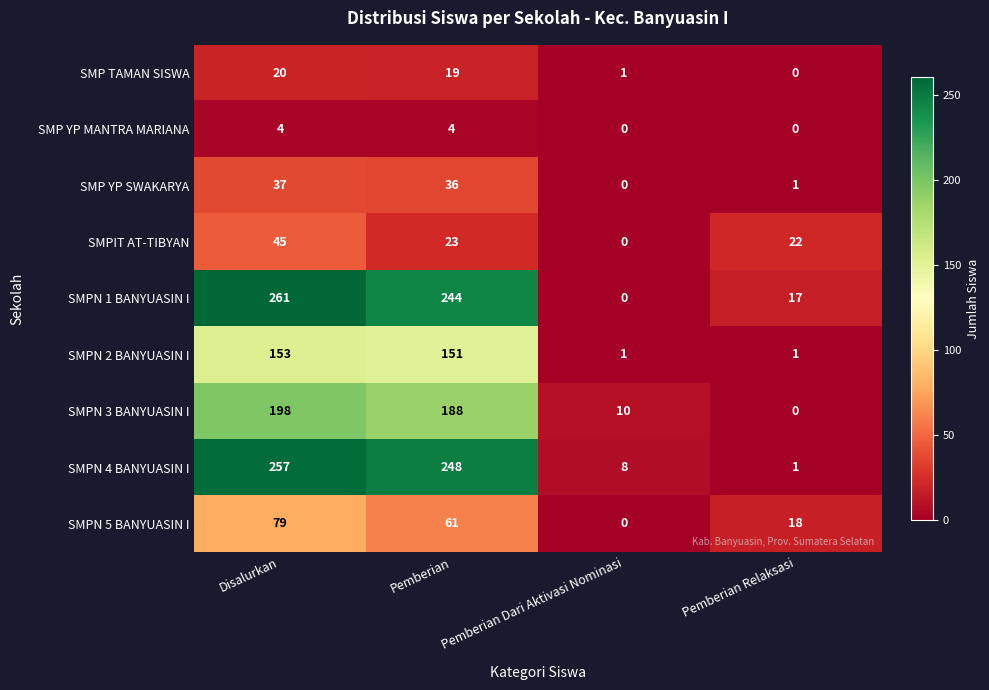

What is the sum of all SMP YP SWAKARYA values?

74